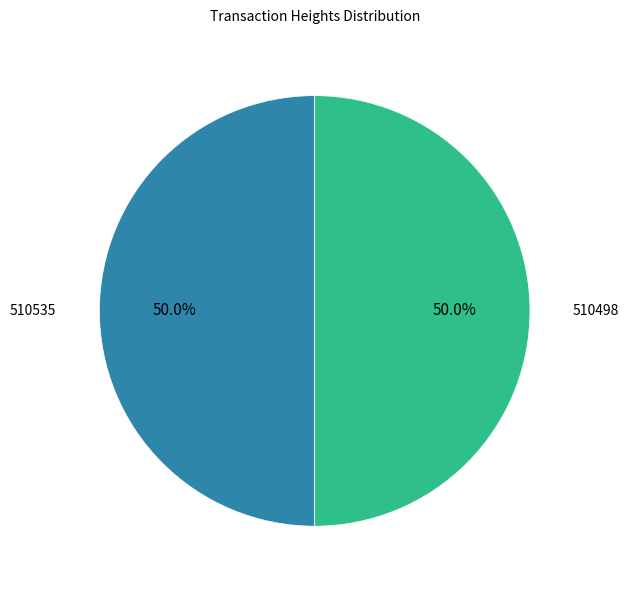

To the nearest percent, what is the average slice percentage?

50%